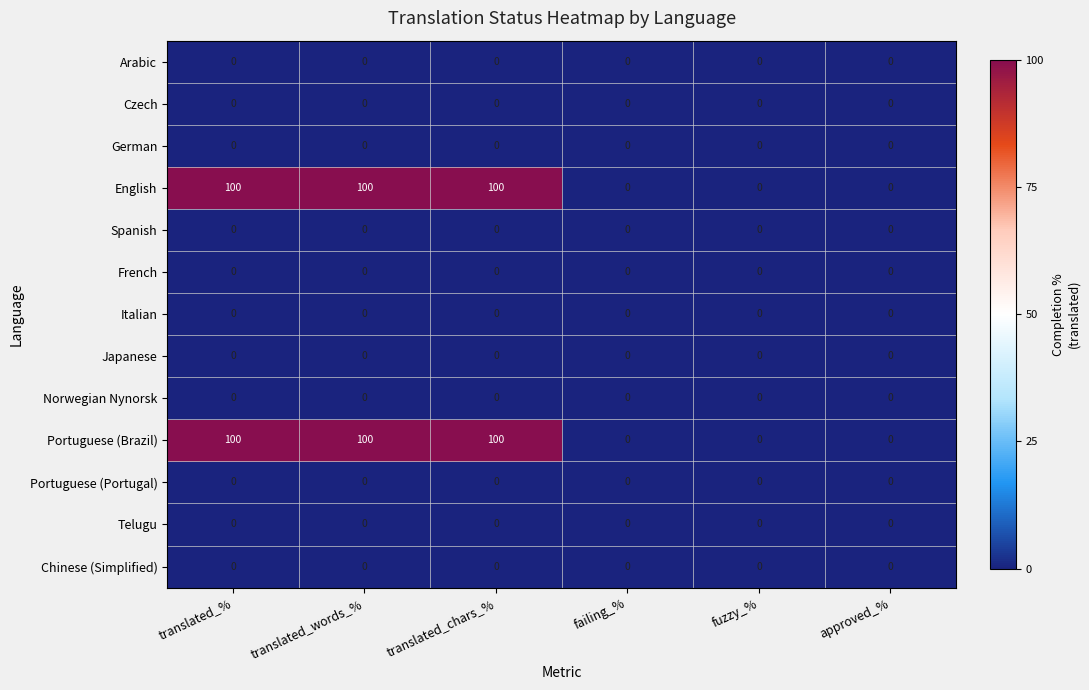

At how many categories does at least one series exceed 99?

3